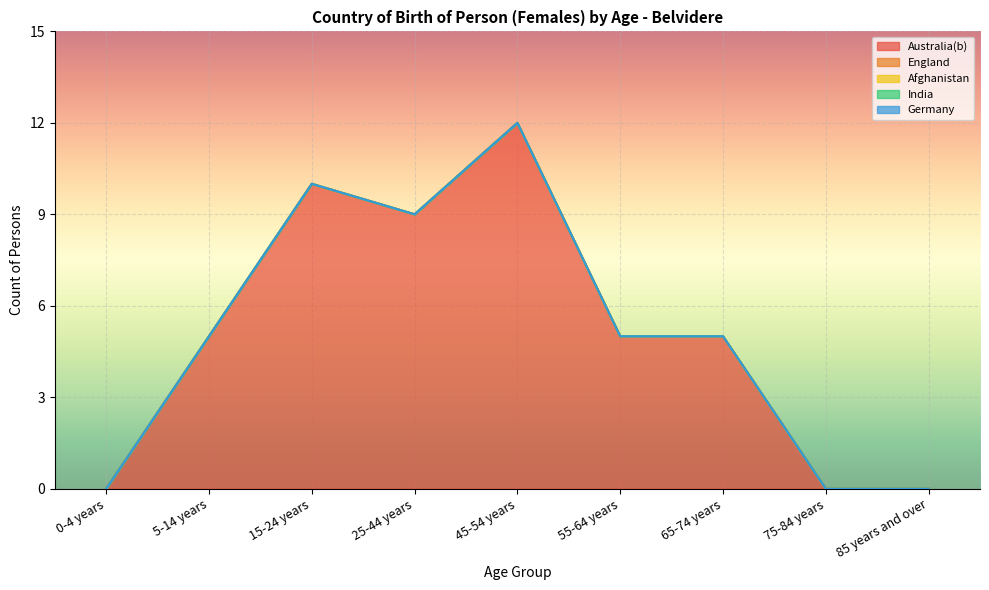

True or false: Australia(b) has a value of 6 at 85 years and over.

False